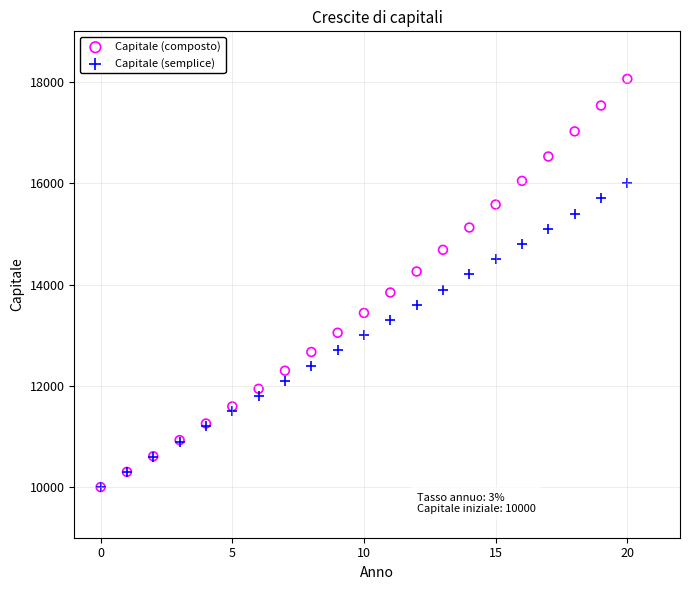

Which series contains the highest Y value?

Capitale (composto)